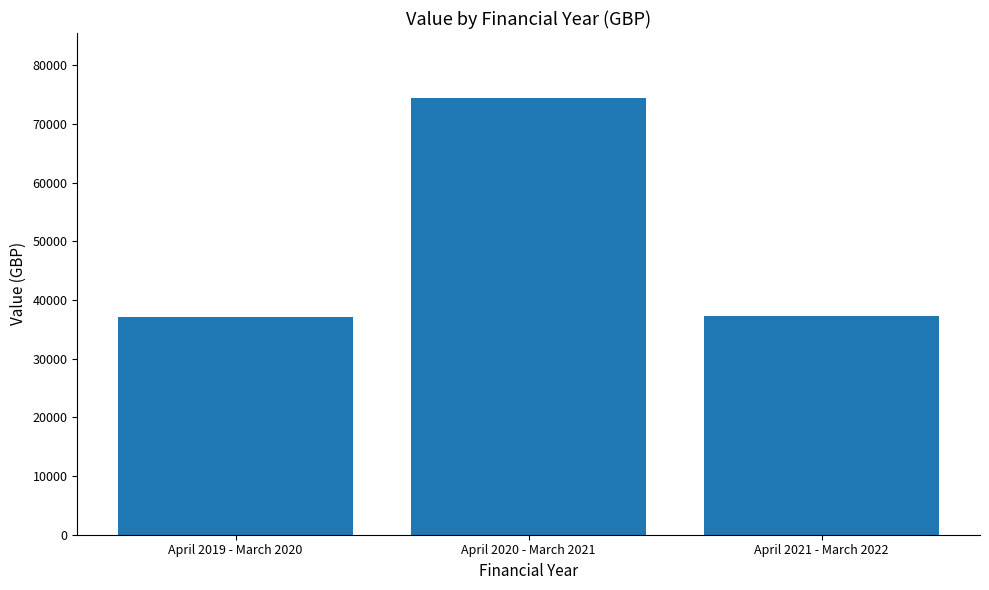

What value does the data have at April 2021 - March 2022?

37338.6